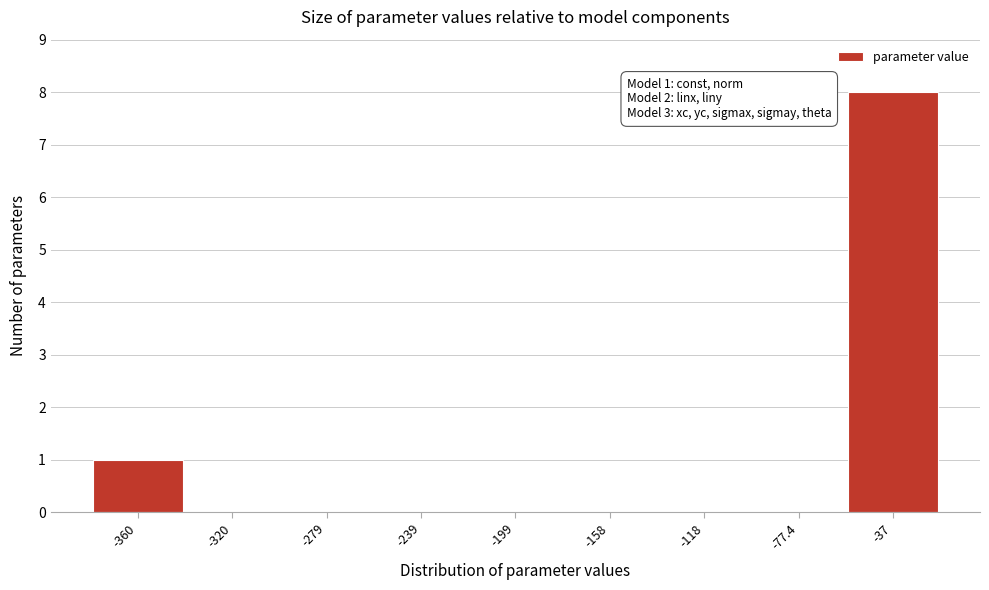

Reading left to right, extract all data points from this chart.

-360=1	-320=0	-279=0	-239=0	-199=0	-158=0	-118=0	-77.4=0	-37=8